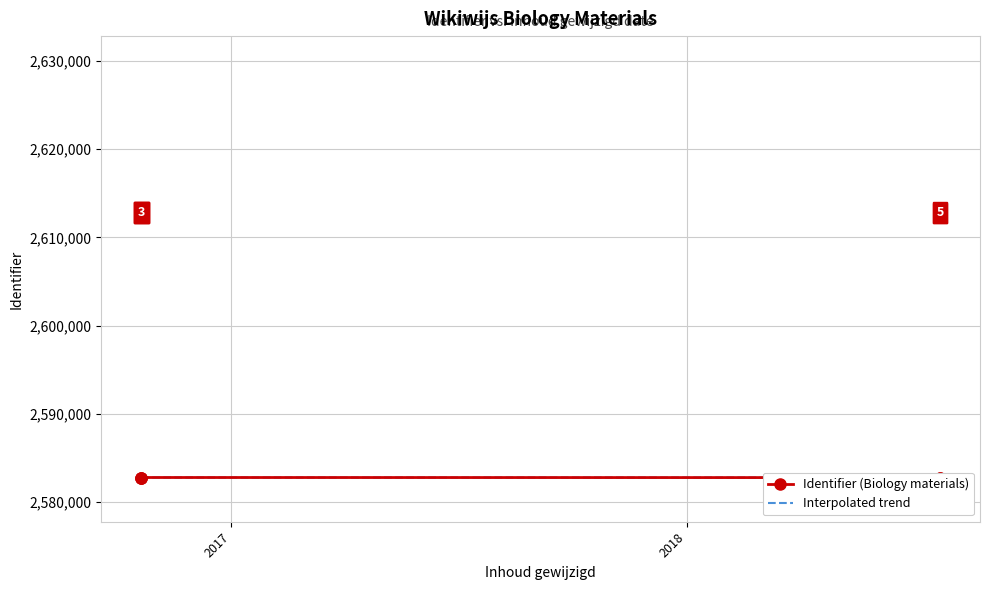

How many distinct data groups are displayed?

1